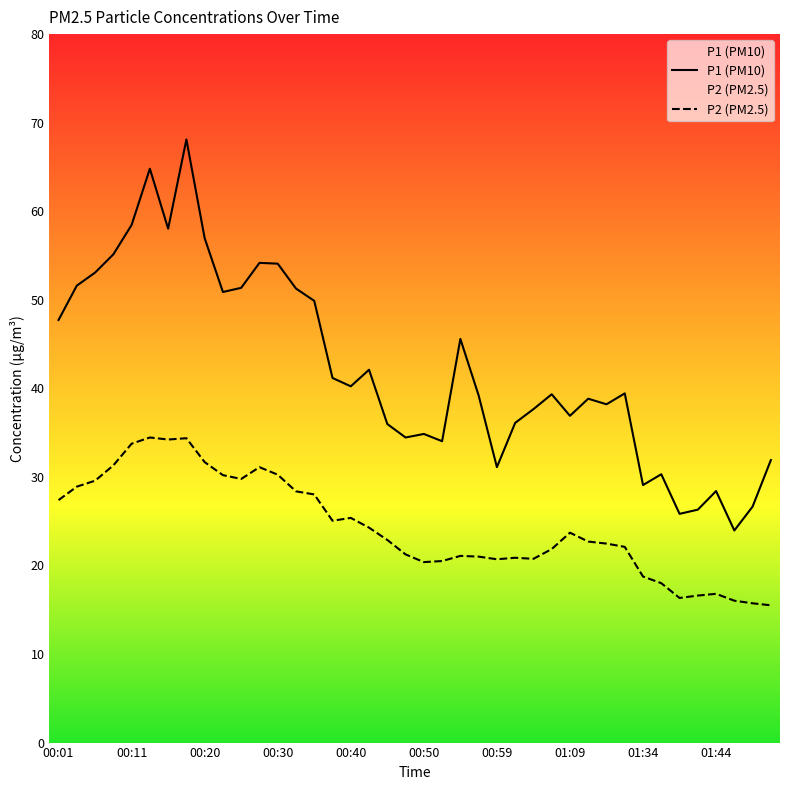

What is the spread (max minus min) of values at 00:50?

14.5